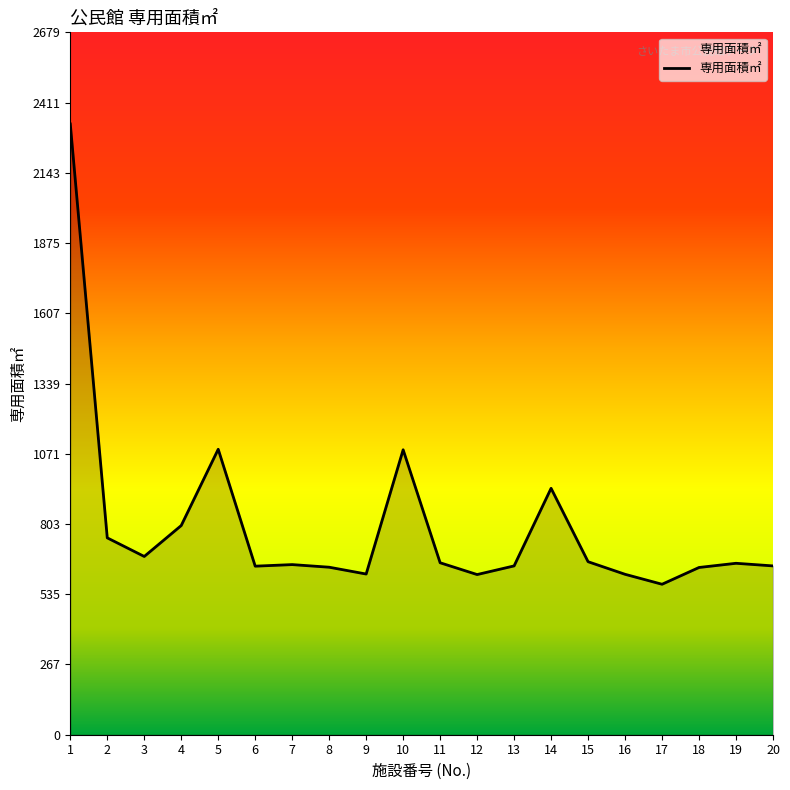

What is the sum of all values?

15912